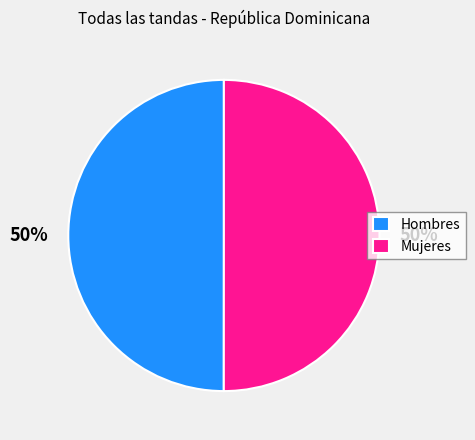

Approximately how many times larger is the value at Mujeres compared to Hombres?

1.0